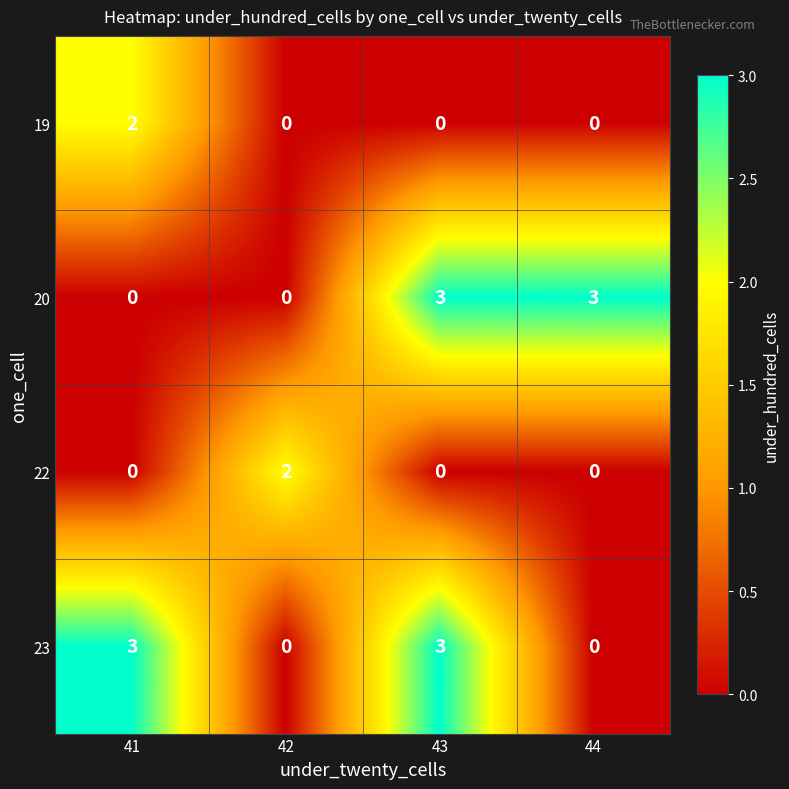

Reading left to right, transcribe all the data shown in this chart.

19: 2	0	0	0
20: 0	0	3	3
22: 0	2	0	0
23: 3	0	3	0